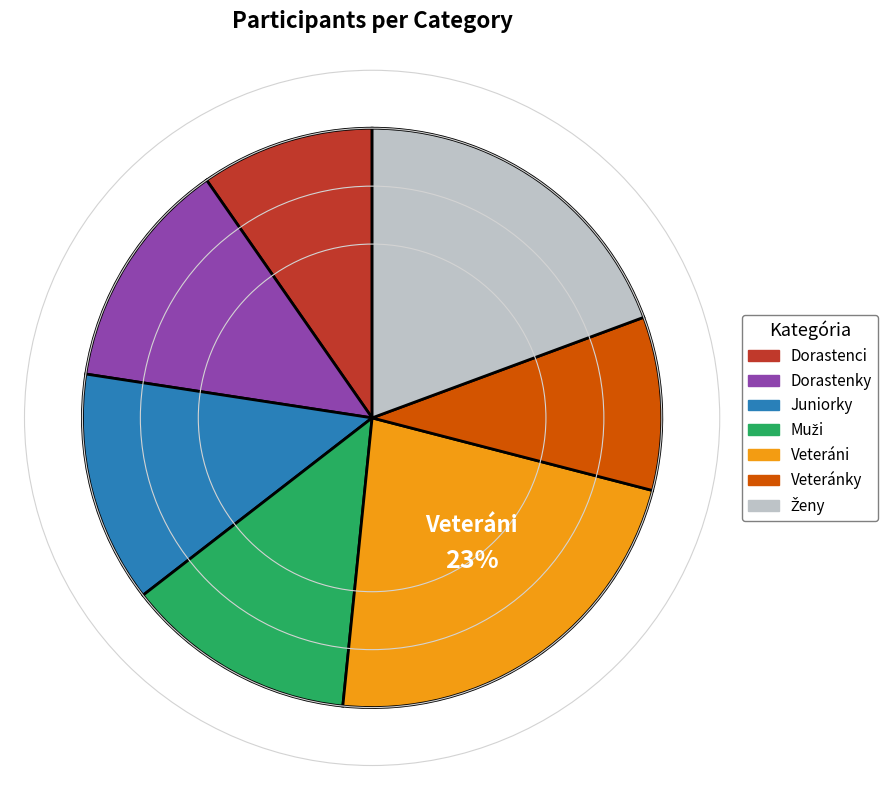

The Dorastenci slice represents 10% of the pie. True or false?

True